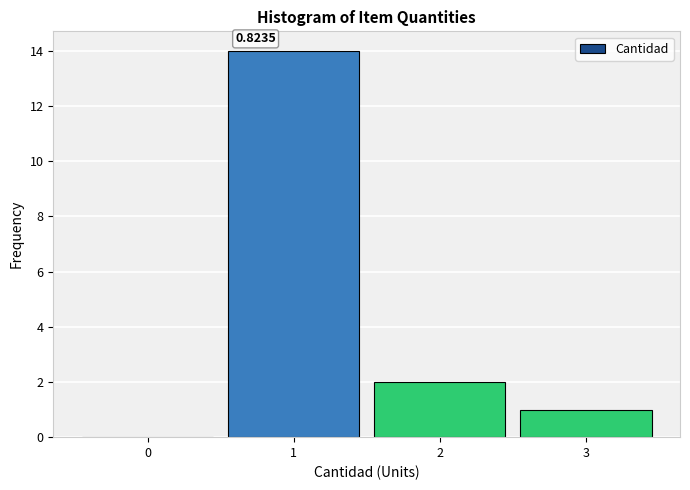

Which range on the x-axis has the tallest bar?

0.5 to 1.5